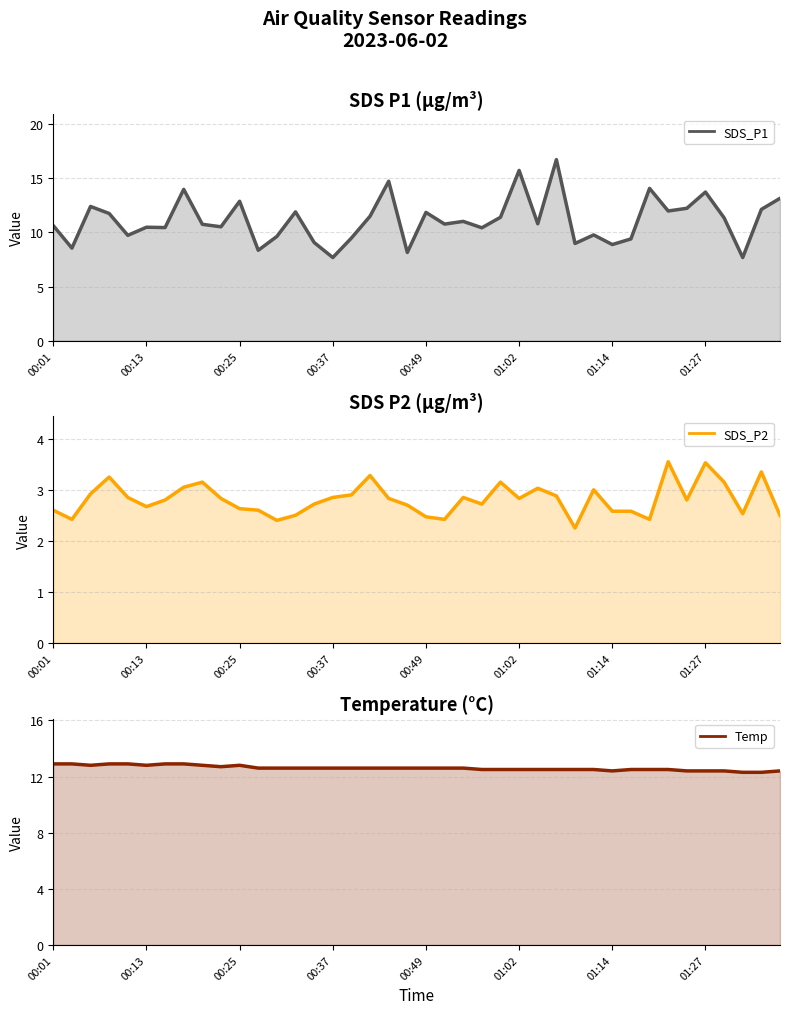

How many lines are shown in the chart?

3